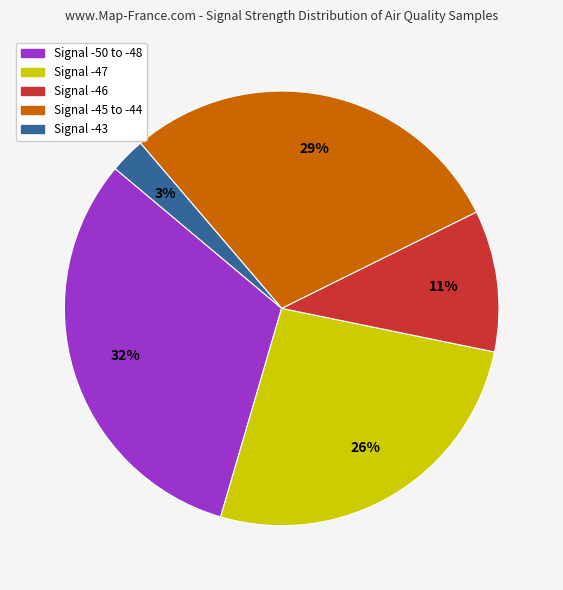

To the nearest percent, what is the difference between the largest and smallest slice percentages?

29%